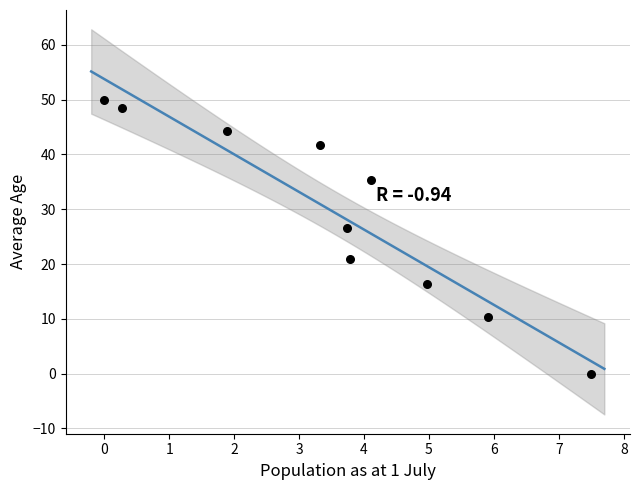

What Y value in the scatter plot is closest to 25?

26.6